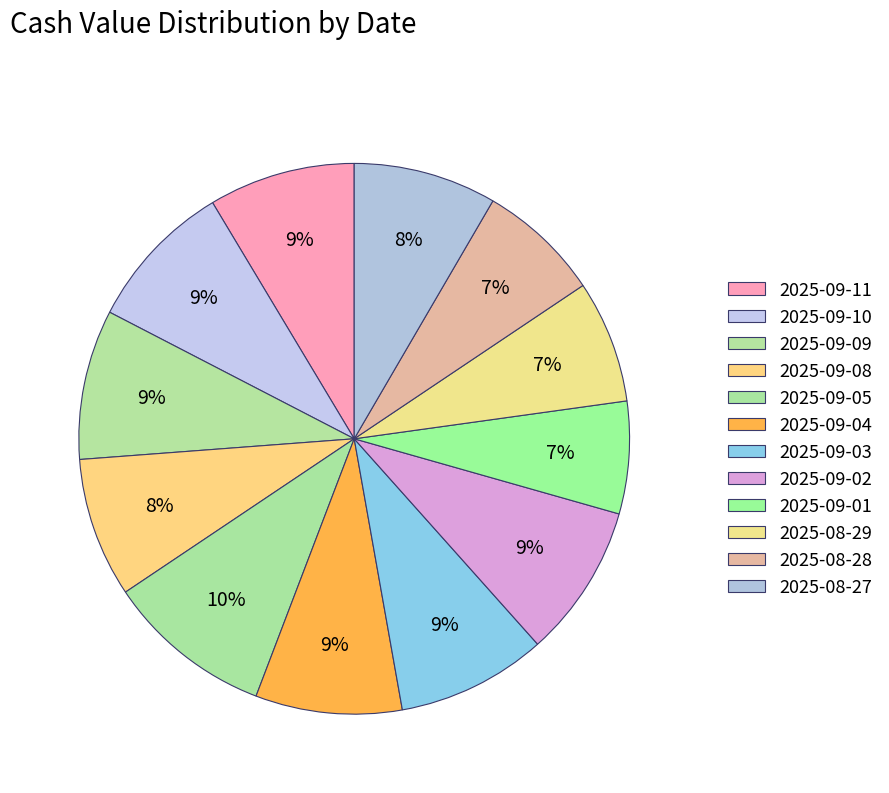

Which category has the biggest portion of the pie?

2025-09-05